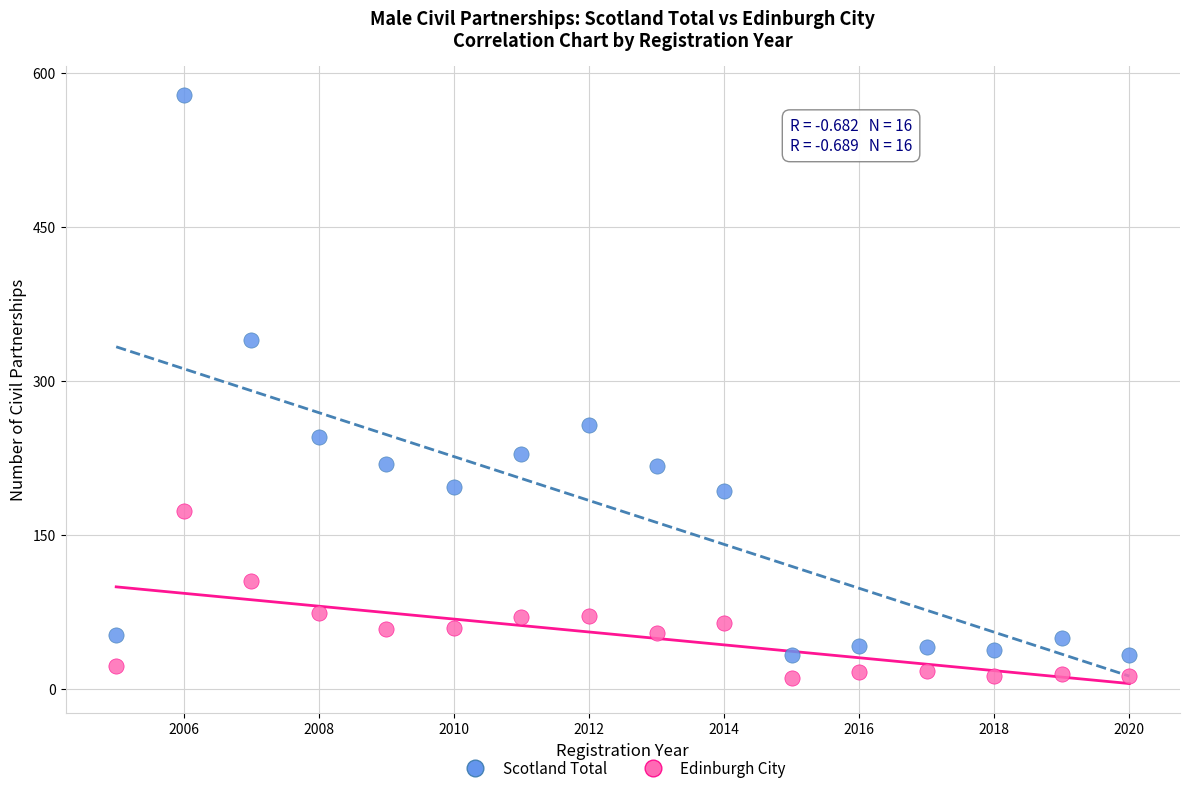

Across all data points, what is the range of Y values (max minus min)?

567